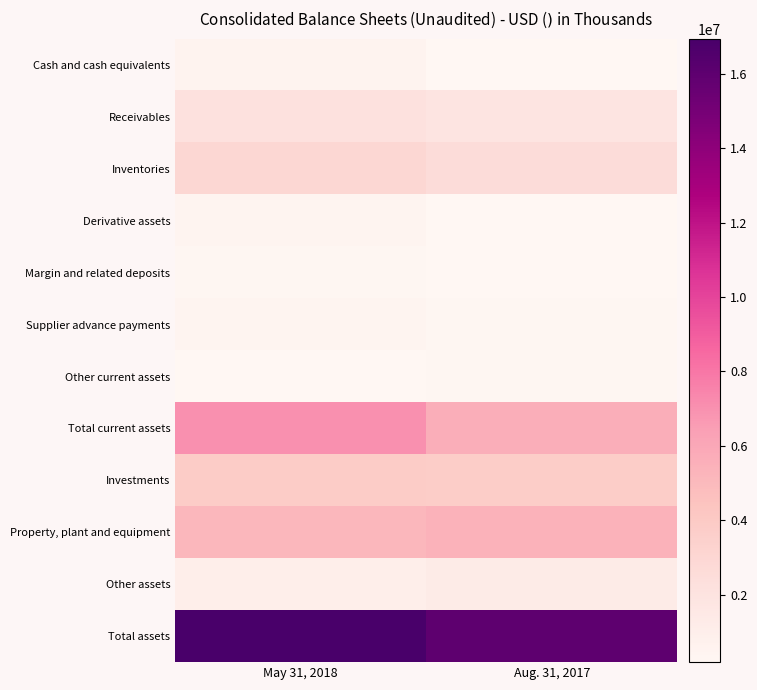

Reading left to right, list all the values displayed in this chart.

Cash and cash equivalents: May 31, 2018=533887	Aug. 31, 2017=181379
Receivables: May 31, 2018=2198211	Aug. 31, 2017=1869632
Inventories: May 31, 2018=2940907	Aug. 31, 2017=2576585
Derivative assets: May 31, 2018=483794	Aug. 31, 2017=232017
Margin and related deposits: May 31, 2018=253141	Aug. 31, 2017=206062
Supplier advance payments: May 31, 2018=426607	Aug. 31, 2017=249234
Other current assets: May 31, 2018=198078	Aug. 31, 2017=299618
Total current assets: May 31, 2018=7034625	Aug. 31, 2017=5614527
Investments: May 31, 2018=3787163	Aug. 31, 2017=3750993
Property, plant and equipment: May 31, 2018=5140106	Aug. 31, 2017=5356434
Other assets: May 31, 2018=973885	Aug. 31, 2017=1251802
Total assets: May 31, 2018=16935779	Aug. 31, 2017=15973756